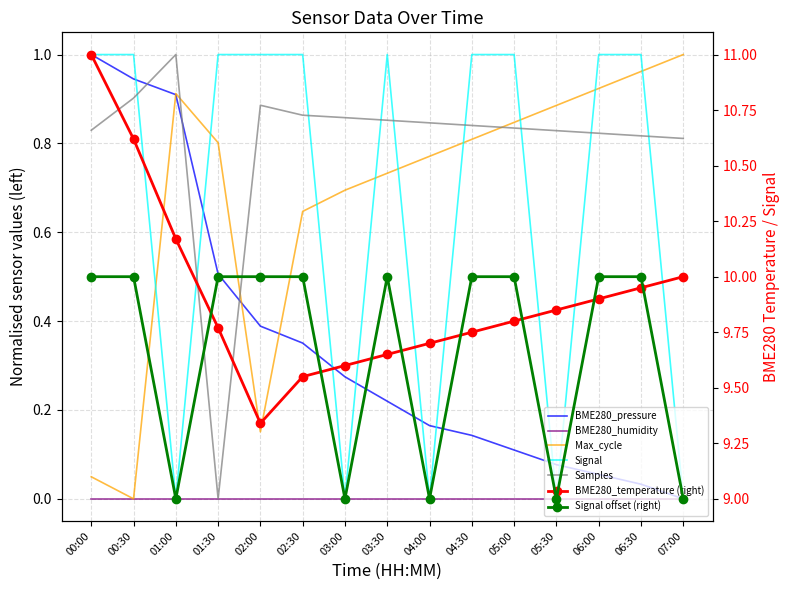

At which category does Samples reach its first local valley?

01:30